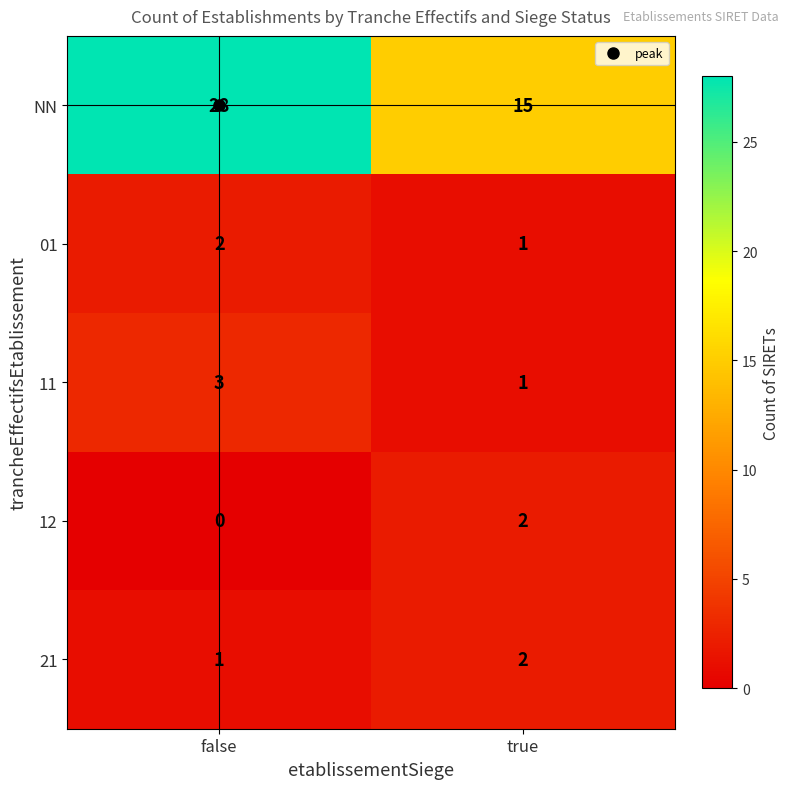

What is the total value across all series at true?

21